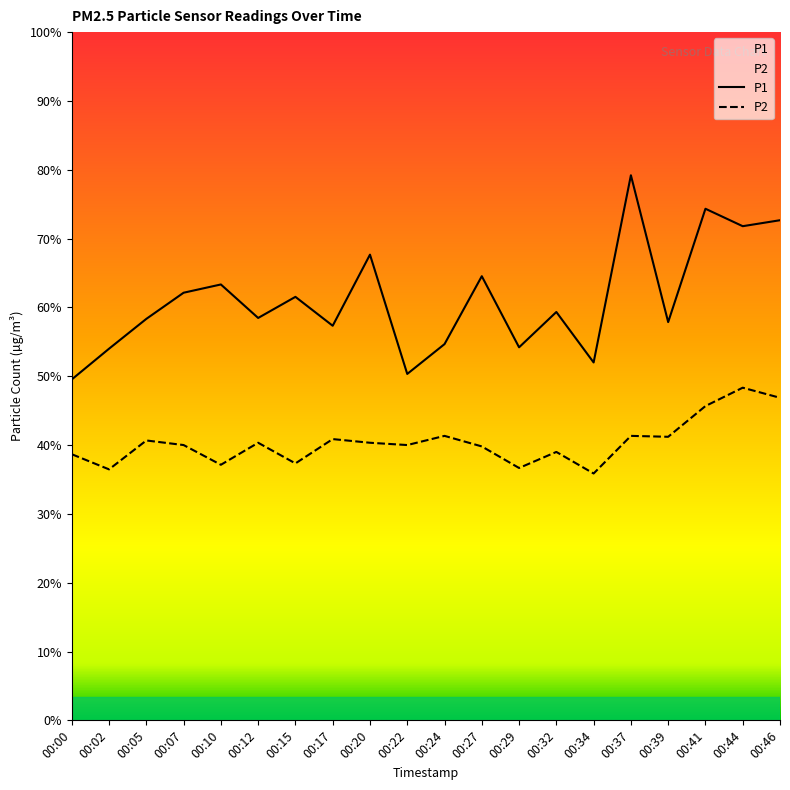

How many categories are shown in the chart?

20